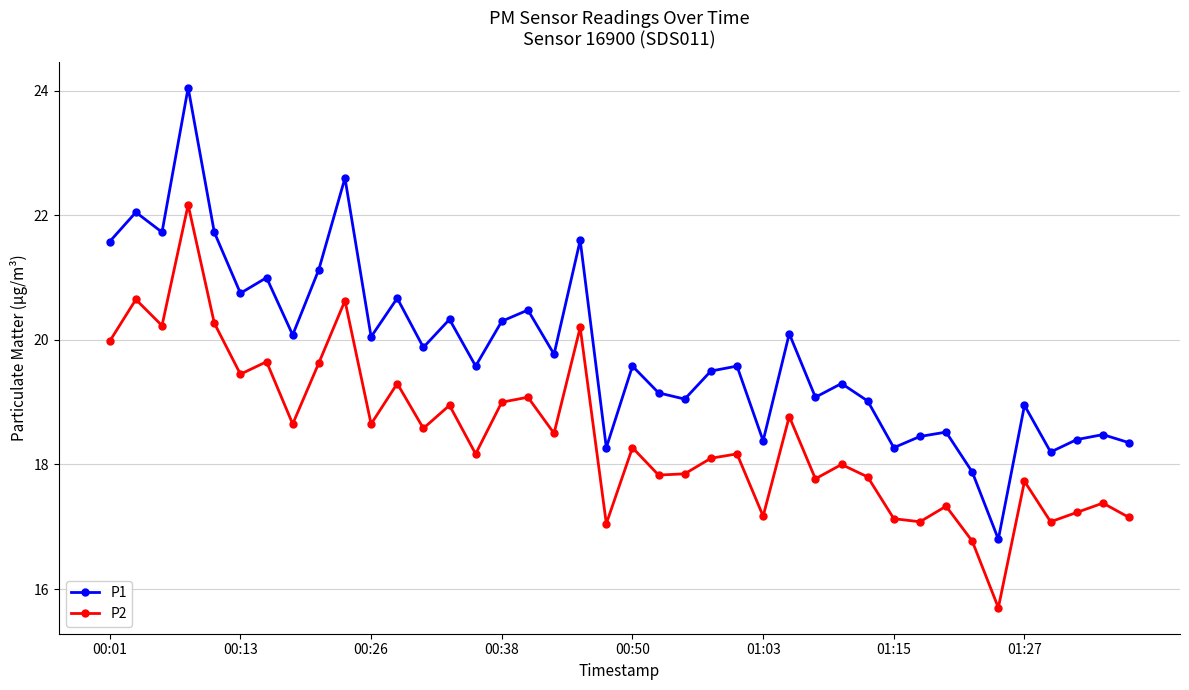

What is the highest value of the P2 series?

22.2